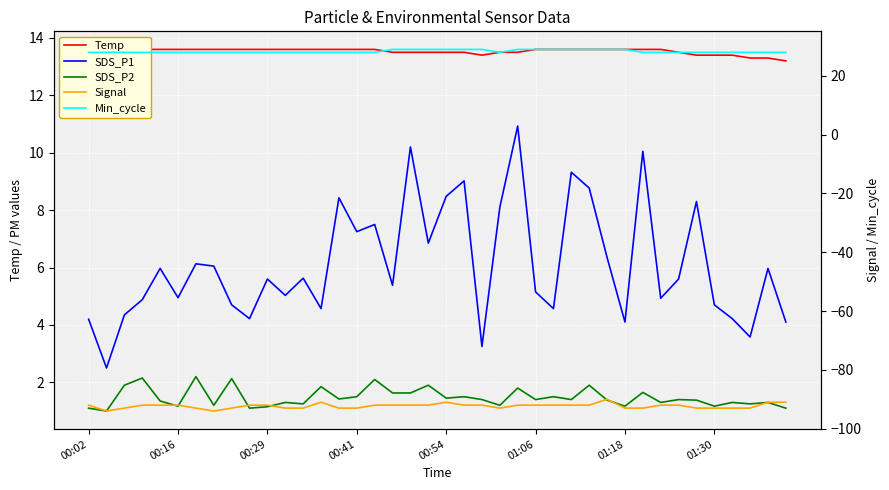

Rank the series by their maximum value, from highest to lowest.

Min_cycle, Temp, SDS_P1, SDS_P2, Signal